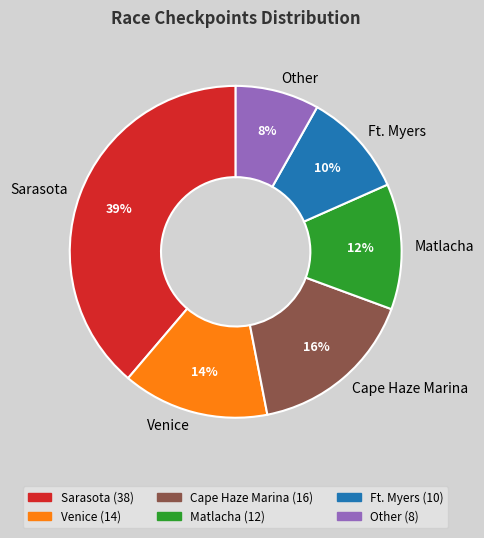

Combined, do Ft. Myers and Sarasota account for over 50%?

No